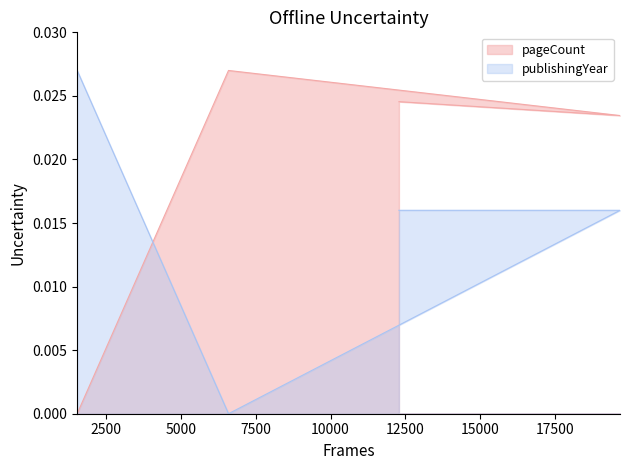

What position from the left is 6593?

2